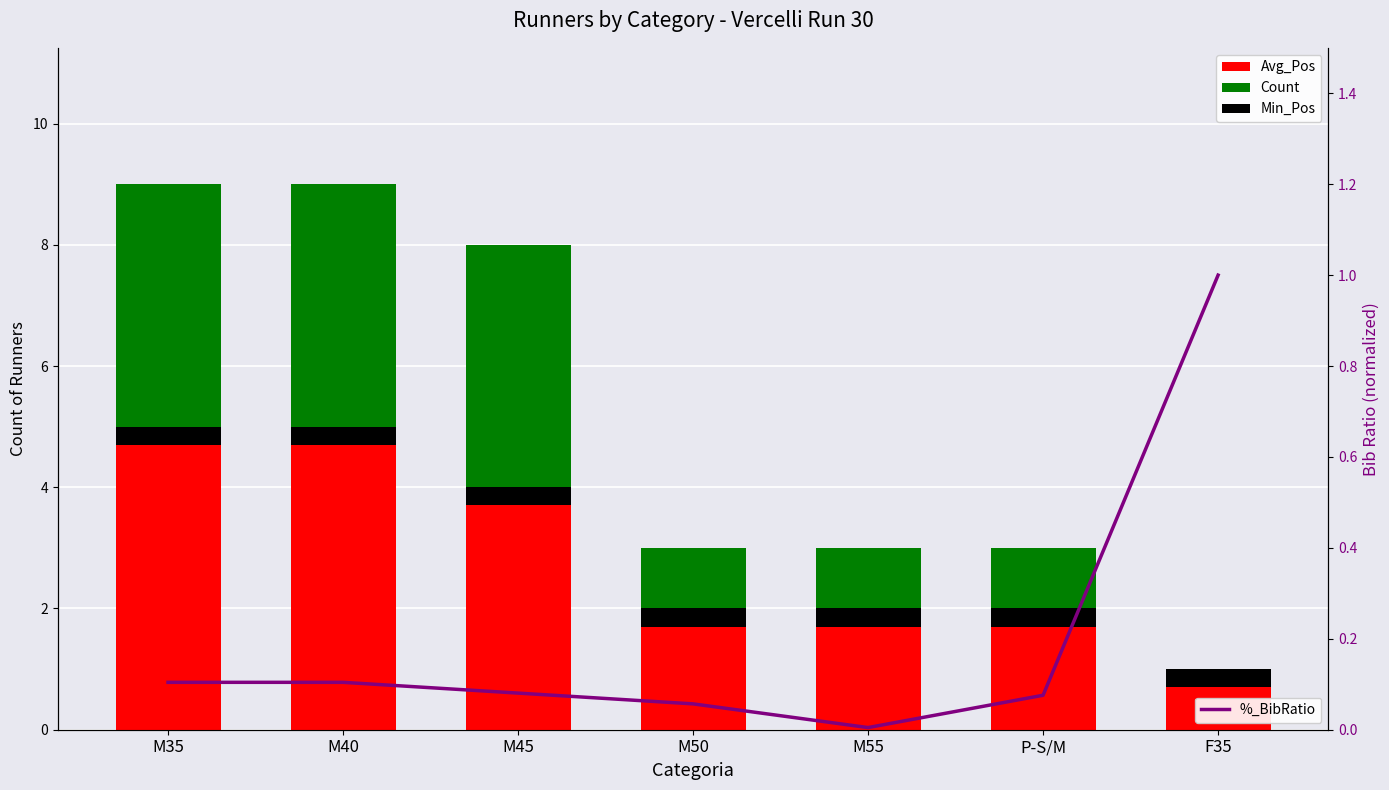

What is the difference between the second highest and minimum values in the %_BibRatio series?

0.1